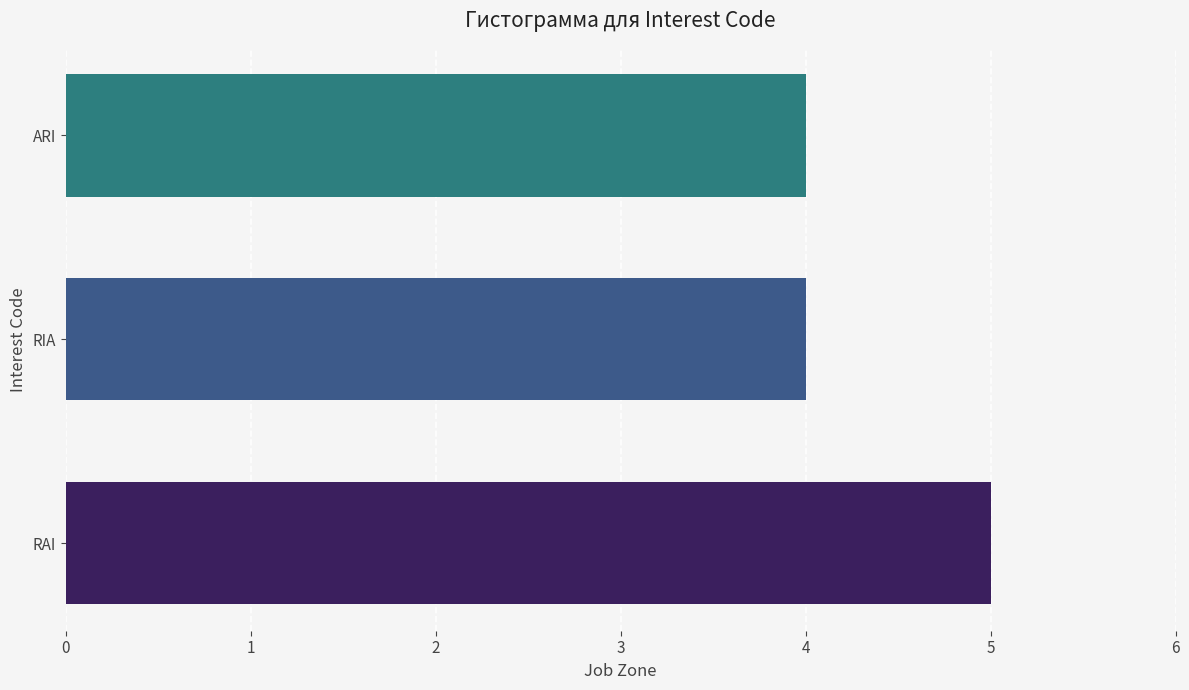

Which has a higher value, ARI or RAI?

RAI